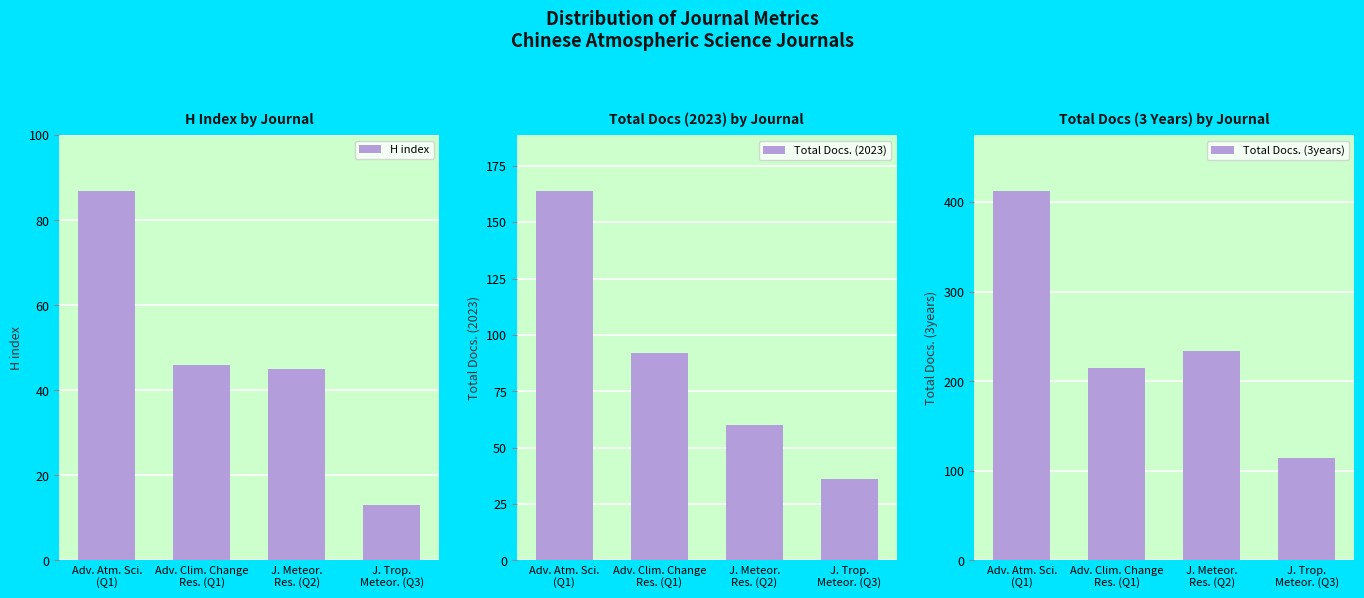

What is the difference between the highest and lowest values at J. Trop.
Meteor. (Q3)?

101